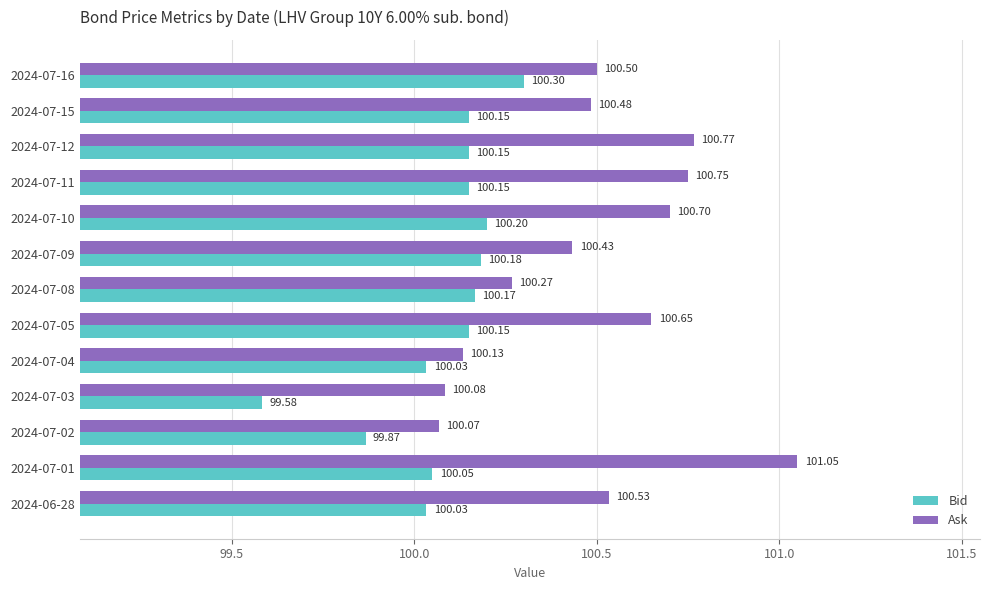

What is the average value of the Bid series?

100.1